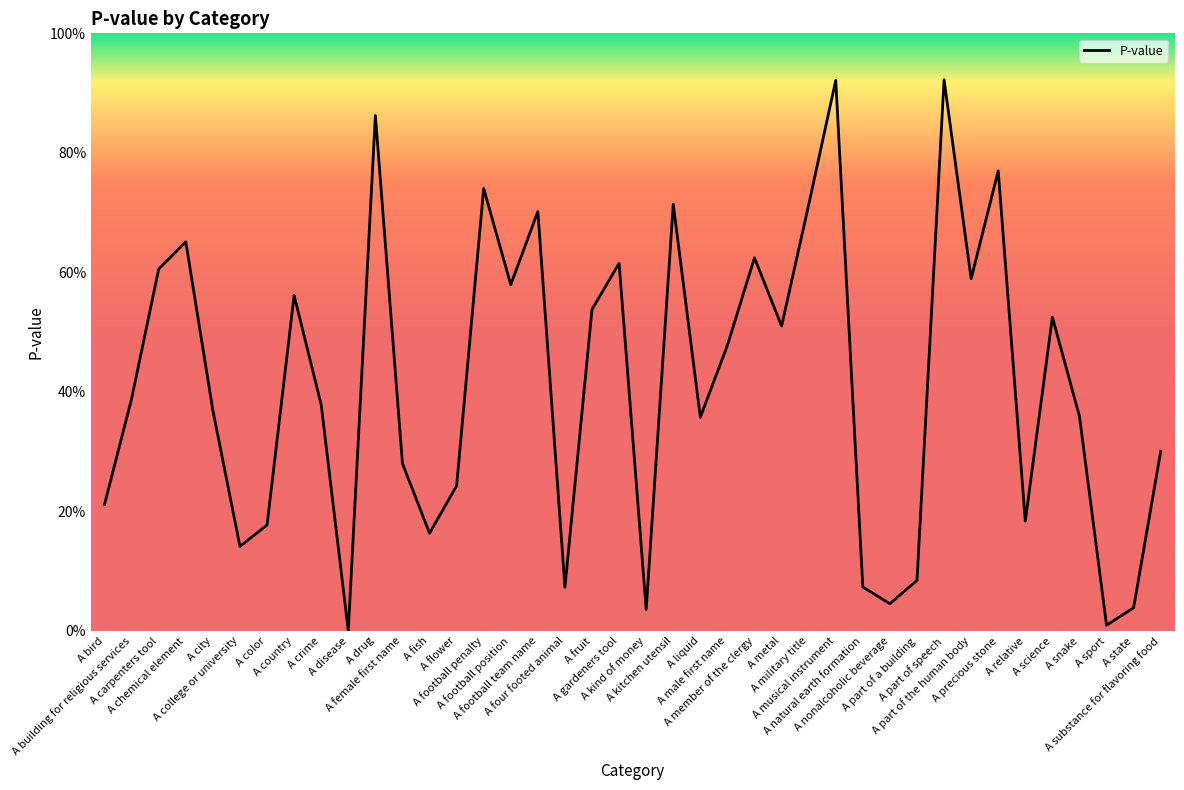

Does the chart display data point markers on the line(s)?

No